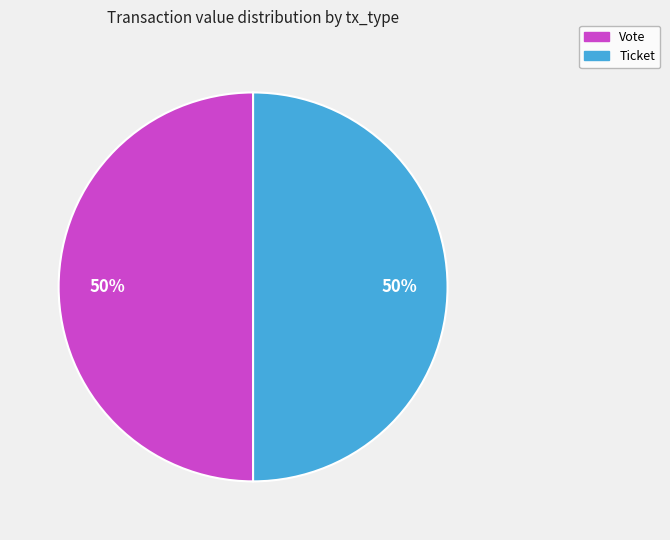

To the nearest percent, what is the average slice percentage?

50%